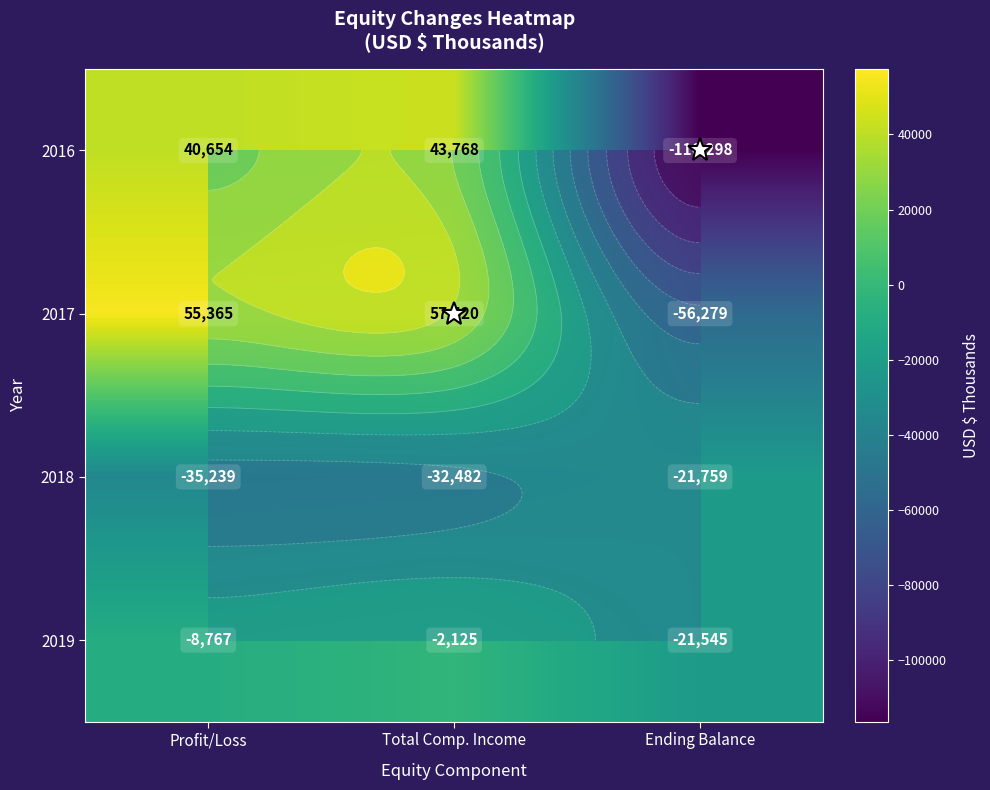

Count the number of data series in this chart.

4